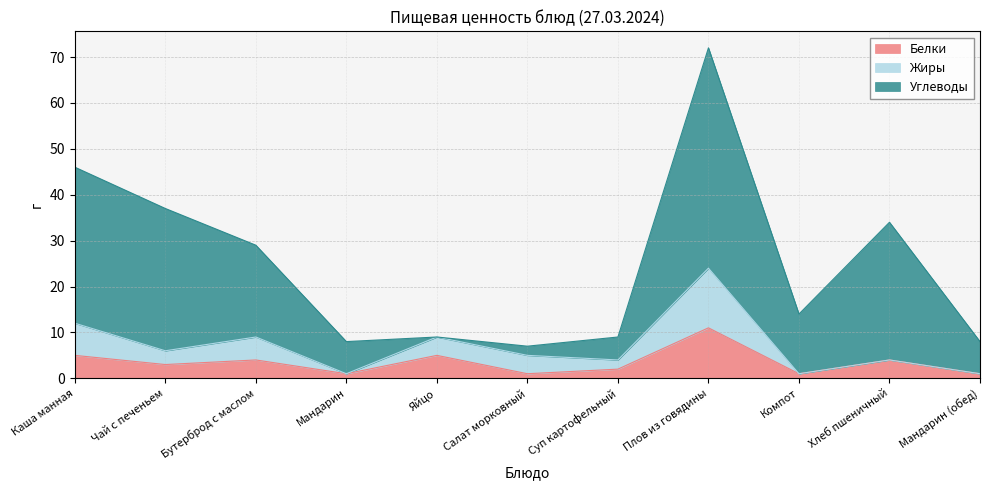

What is the difference between the maximum and second lowest values in the Белки series?

10